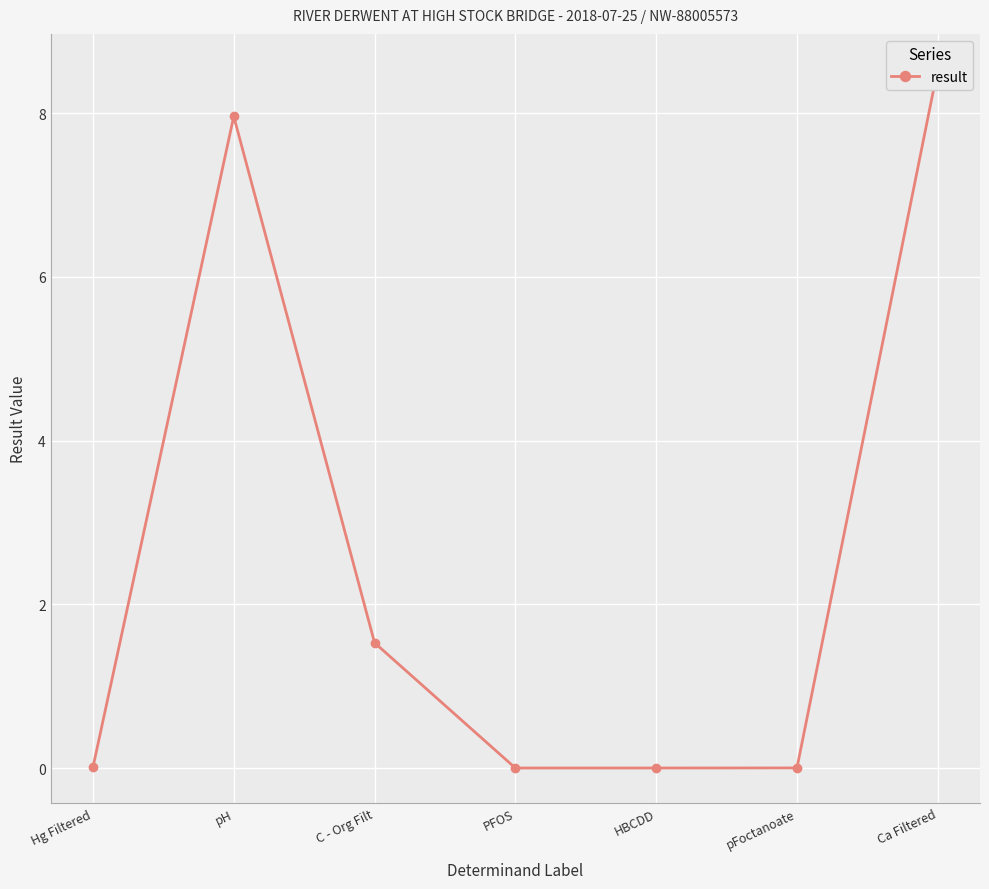

What is the difference between the second highest and second lowest values?

8.0